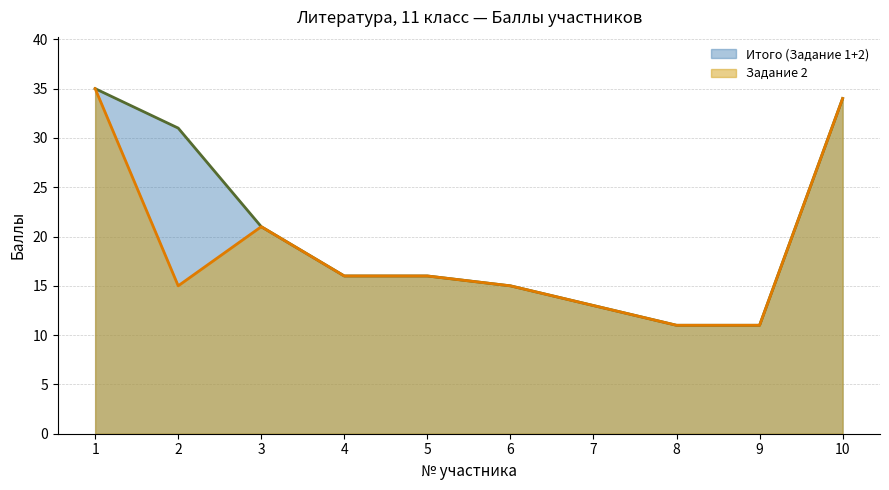

Where is the first local maximum for Задание 2?

3